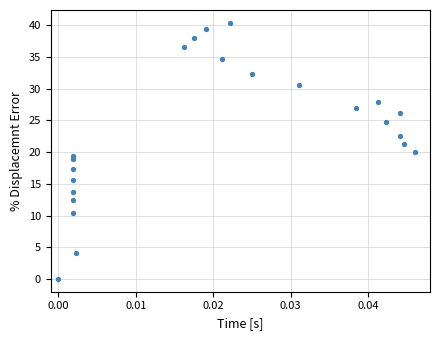

What is the range of Y values (max minus min)?

40.4